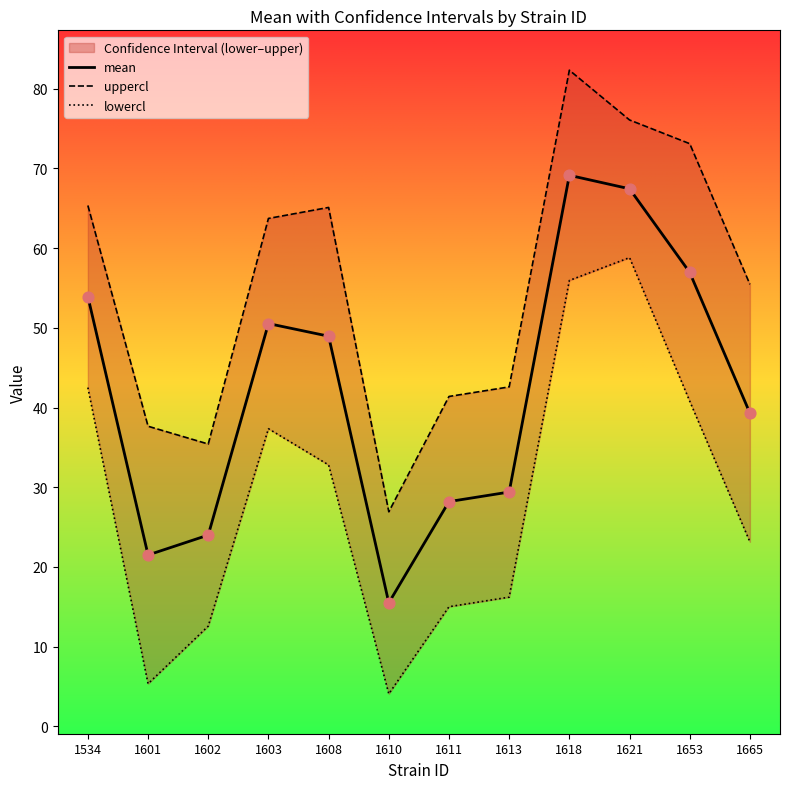

What is the total value across all series at 1611?

84.6